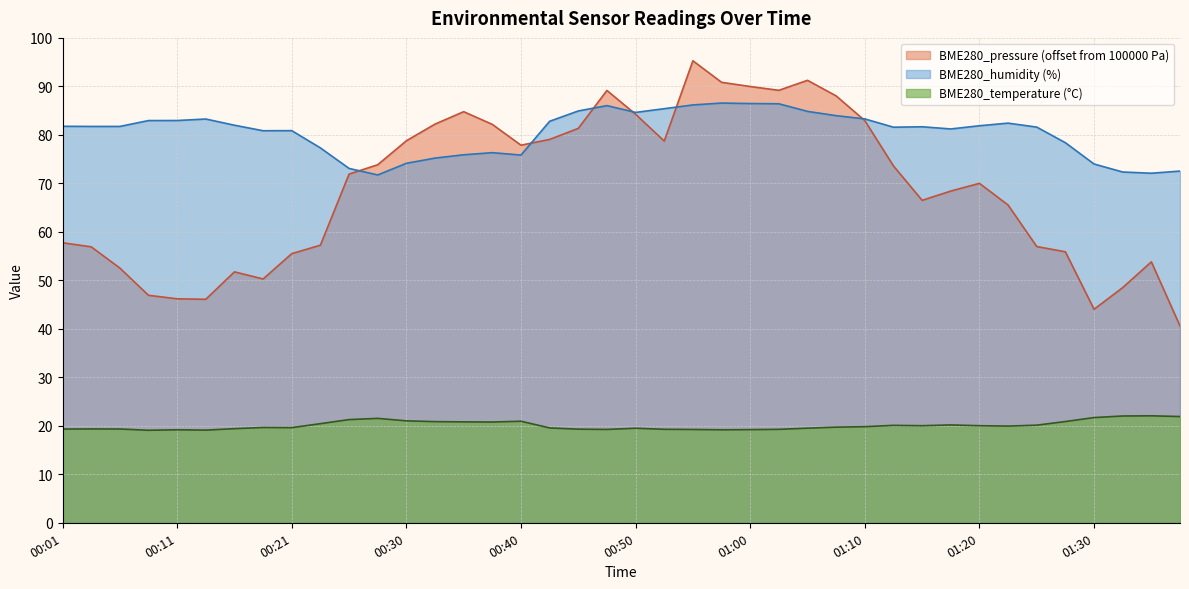

True or false: BME280_temperature has more than 1 interior local peaks.

True